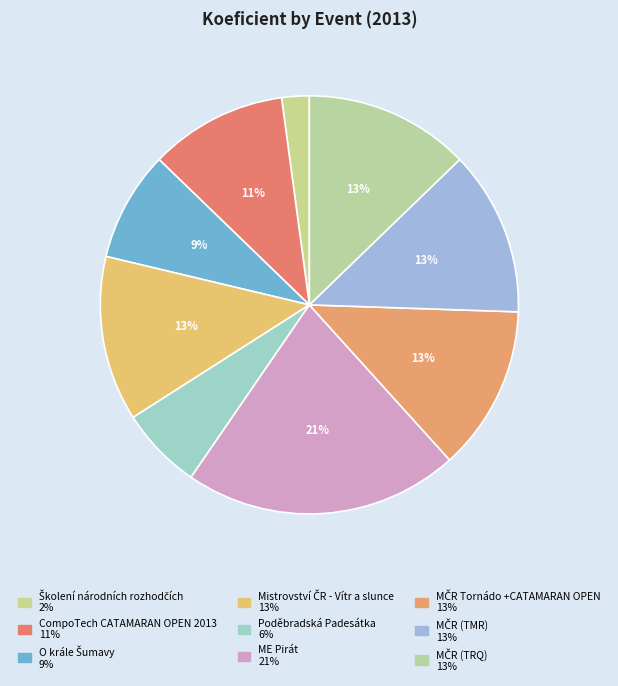

To the nearest percent, what percentage of the pie is Mistrovství ČR - Vítr a slunce?

13%